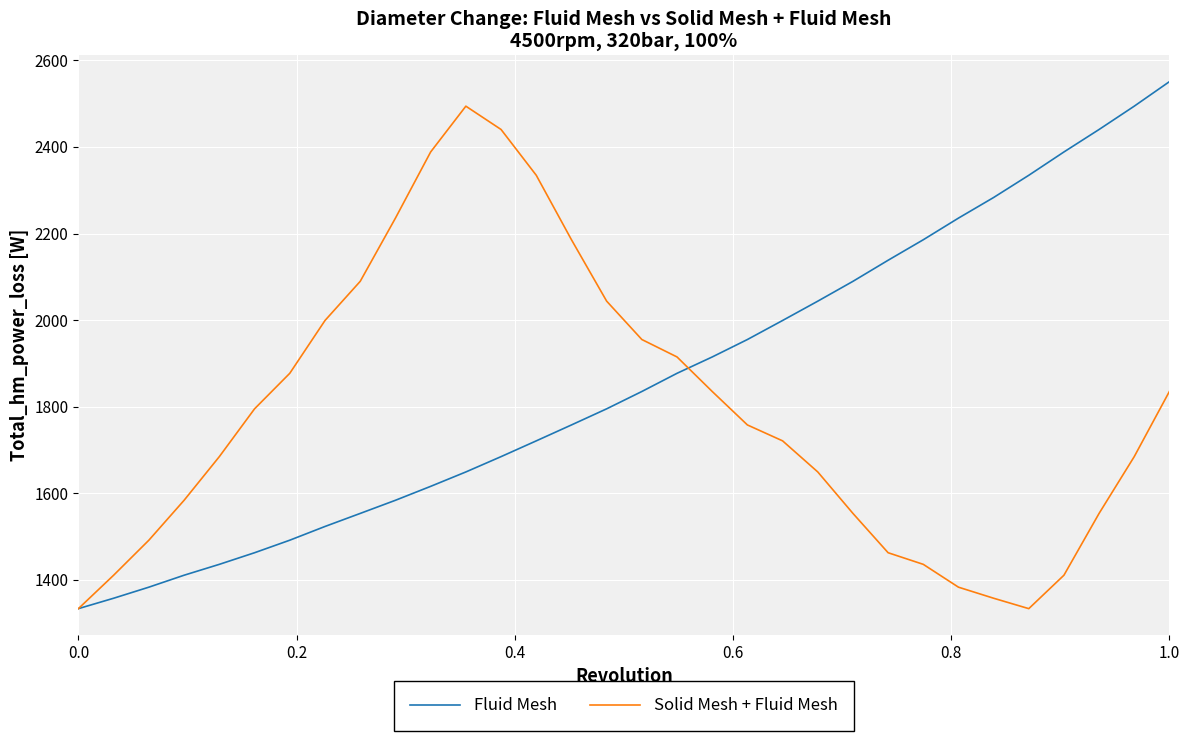

What is the maximum value for Fluid Mesh?

2550.9